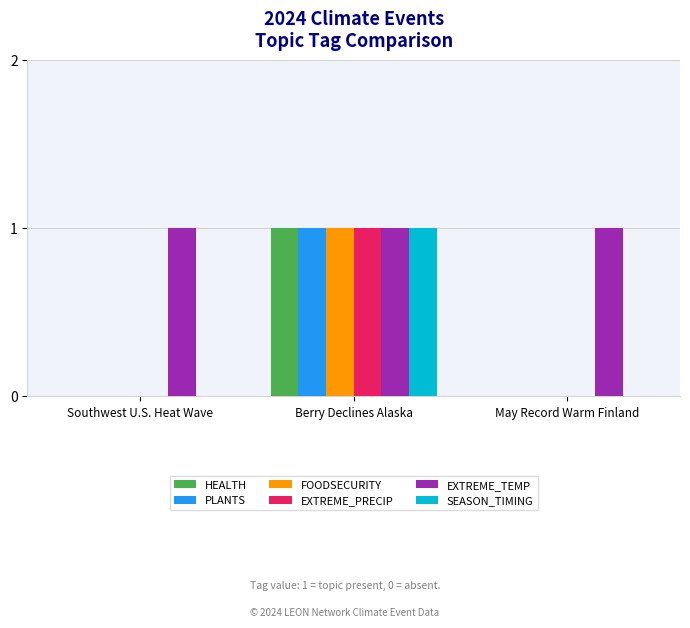

The value of PLANTS at May Record Warm Finland is 0. True or false?

True